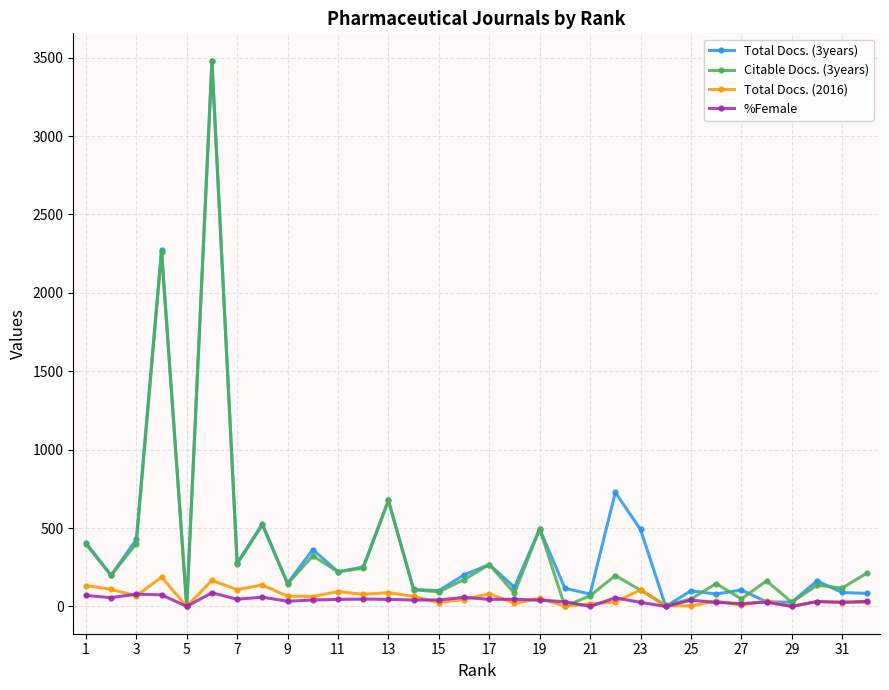

What is the maximum value shown in the chart?

3481